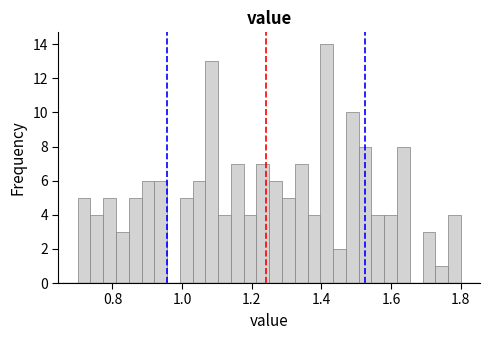

Read against the x-axis, roughly where is the centre of the tallest bar?

1.42